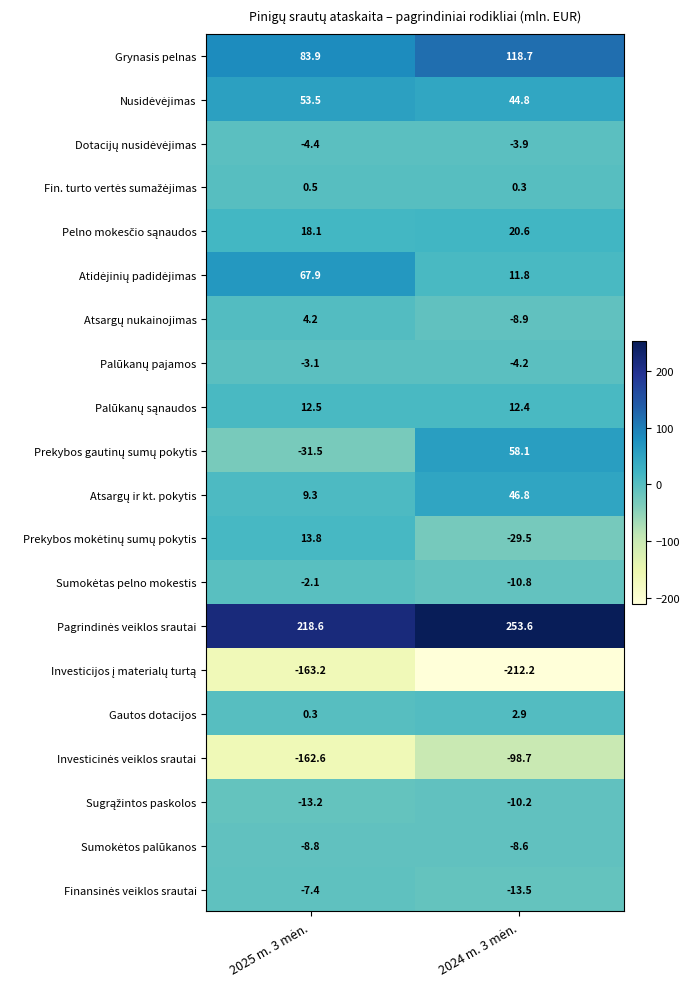

What is the smallest value displayed?

-212.2